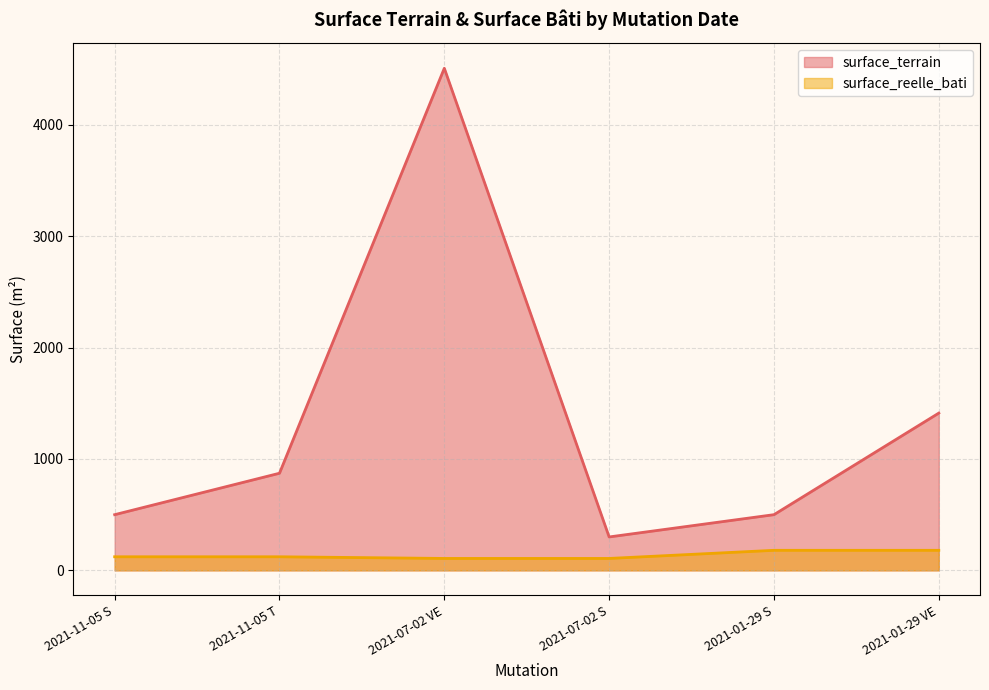

Which series has the largest total across all categories?

surface_terrain